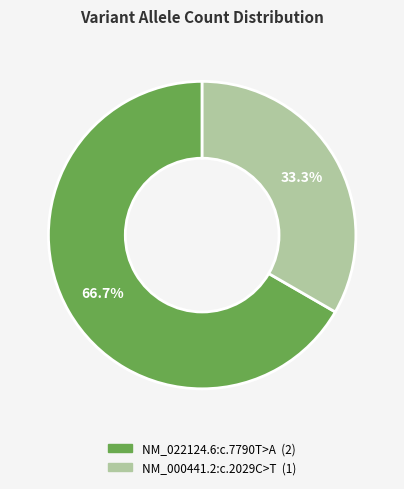

Is there any slice that represents more than half of the pie?

Yes